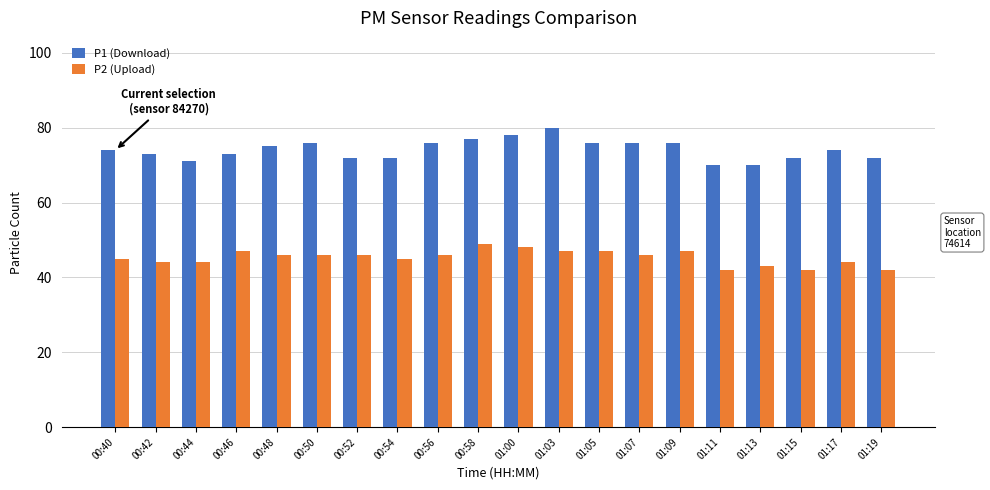

List the series in order of their peak value, highest first.

P1 (Download), P2 (Upload)